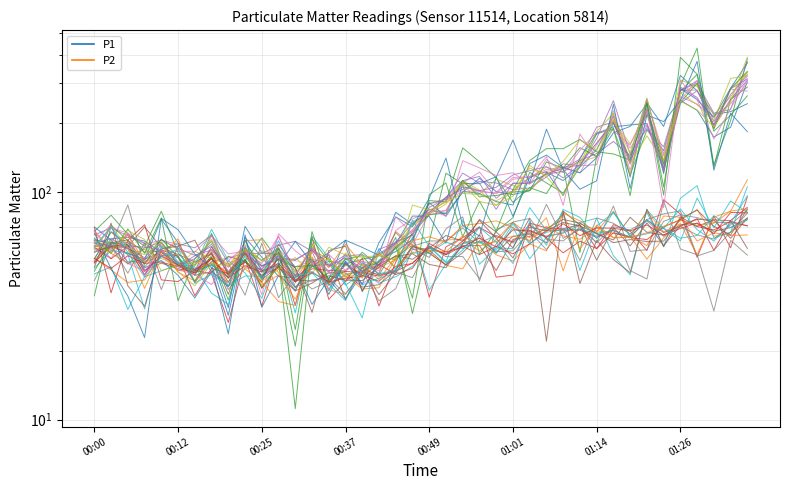

Rank the series by their average value, from highest to lowest.

P1, P2